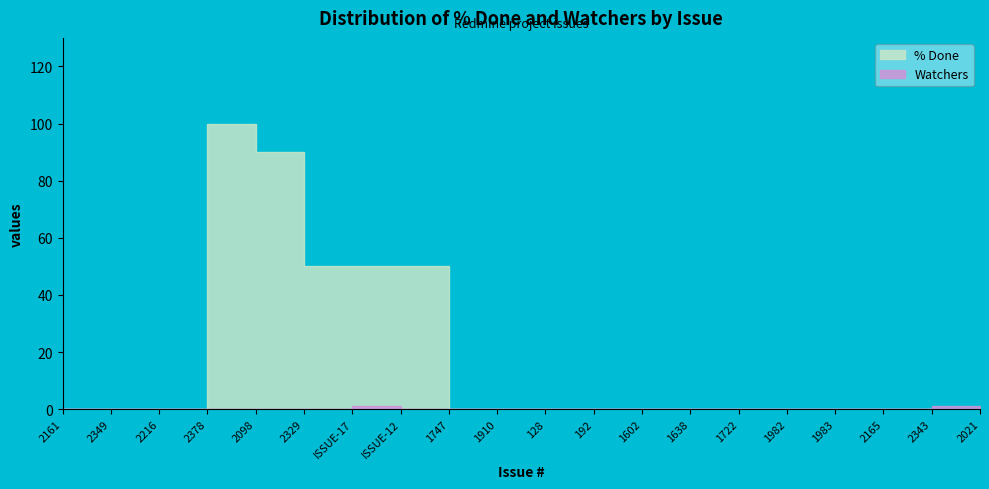

Reading left to right, extract all data points from this chart.

% Done: 0	0	0	100	90	50	50	50	0	0	0	0	0	0	0	0	0	0	0	0
Watchers: 0	0	0	0	0	0	1	0	0	0	0	0	0	0	0	0	0	0	1	0